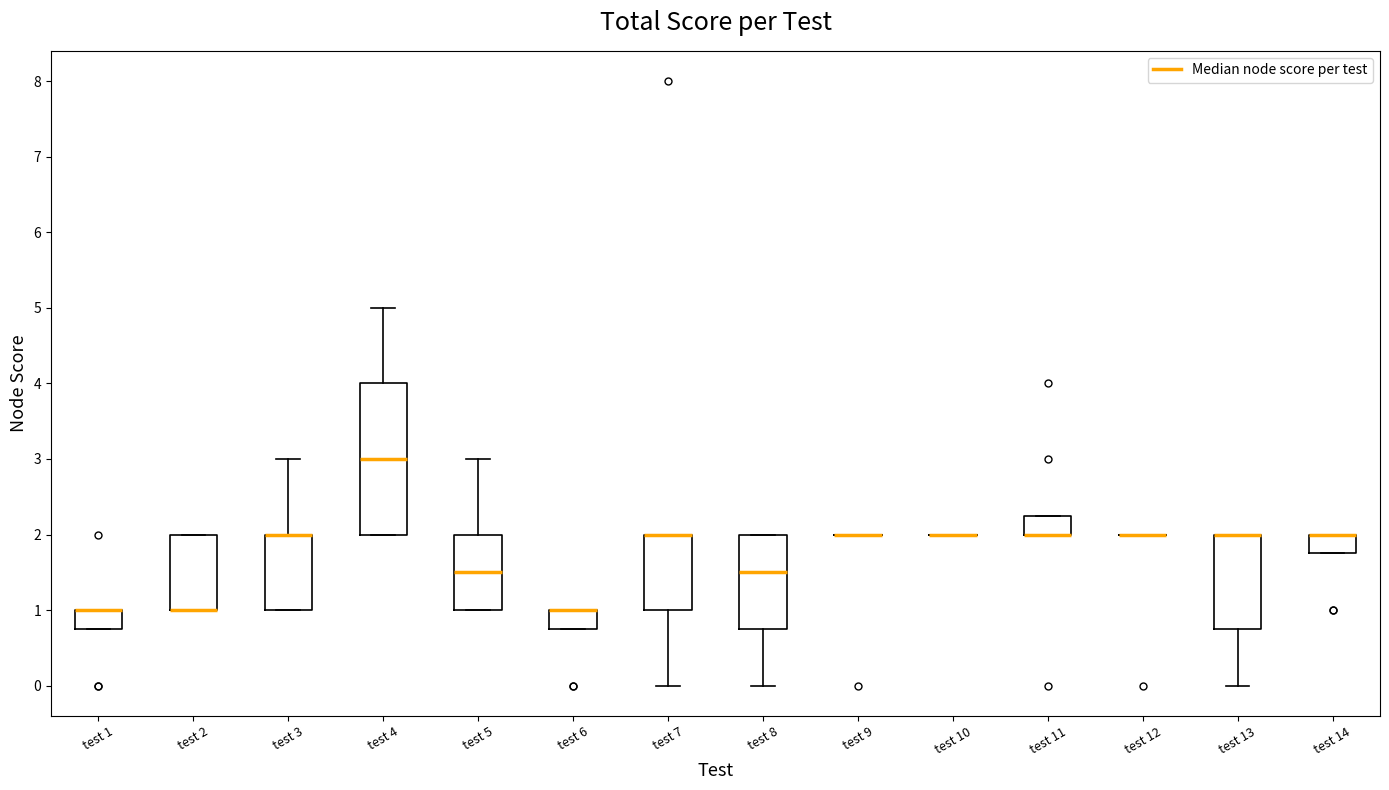

Which box is the tallest, from its lower edge to its upper edge?

test 4